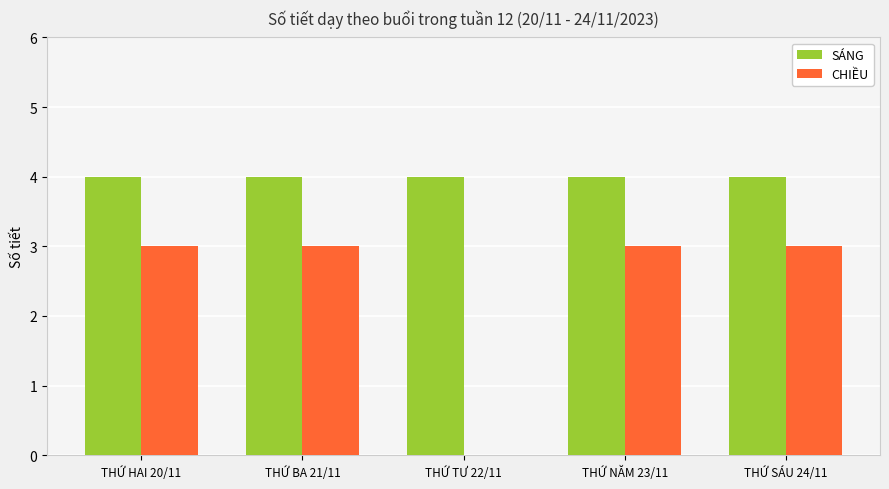

Is the value of SÁNG at THỨ HAI 20/11 greater than the value of CHIỀU at THỨ SÁU 24/11?

Yes